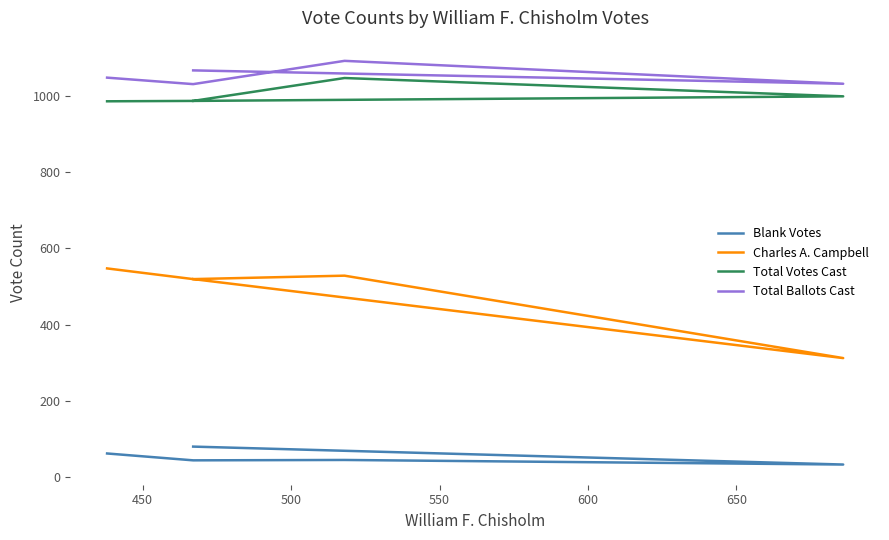

Reading left to right, transcribe all the data shown in this chart.

Blank Votes: 80	33	45	44	62
Charles A. Campbell: 519	312	528	519	547
Total Votes Cast: 986	998	1046	986	985
Total Ballots Cast: 1066	1031	1091	1030	1047